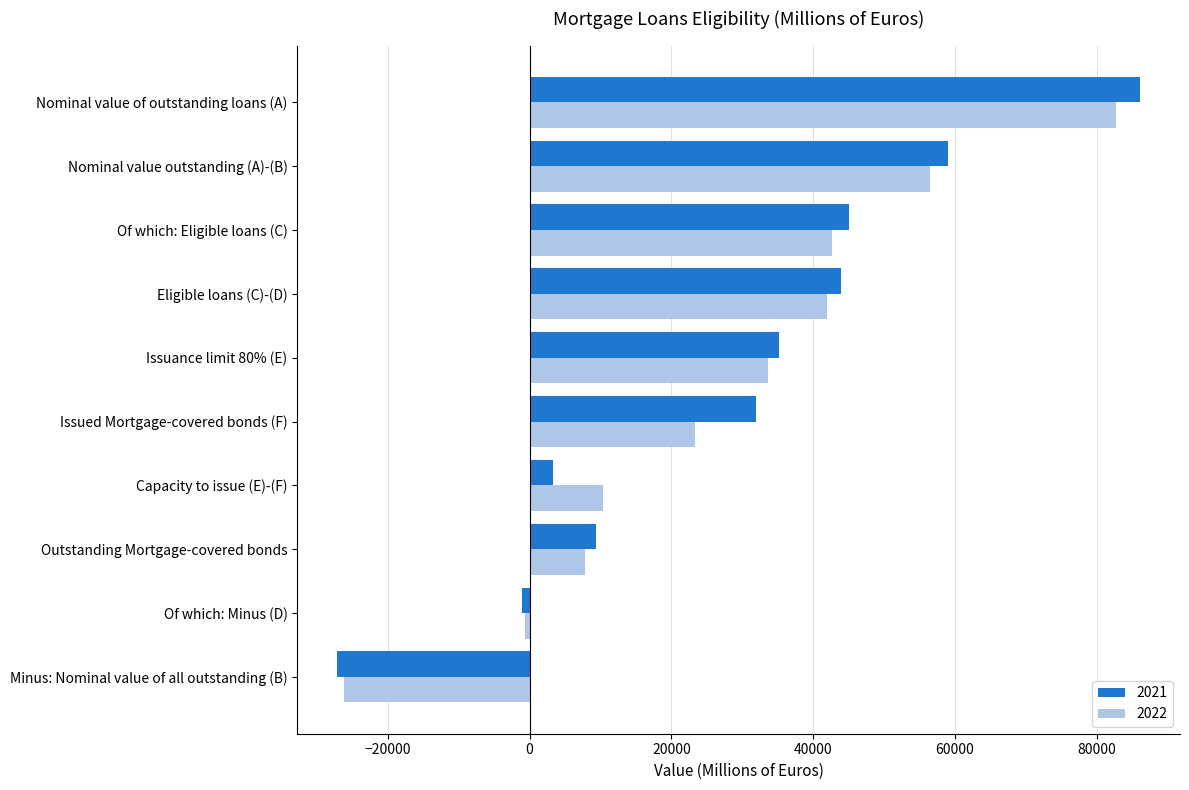

Which category has the lowest value across all series?

Minus: Nominal value of all outstanding (B)